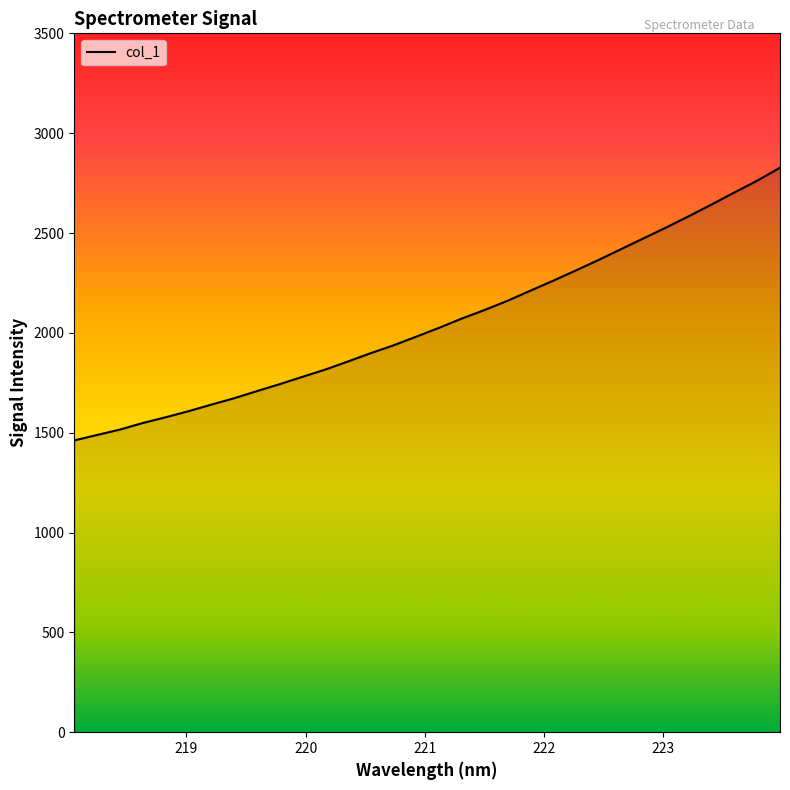

What is the greatest value displayed?

2826.9